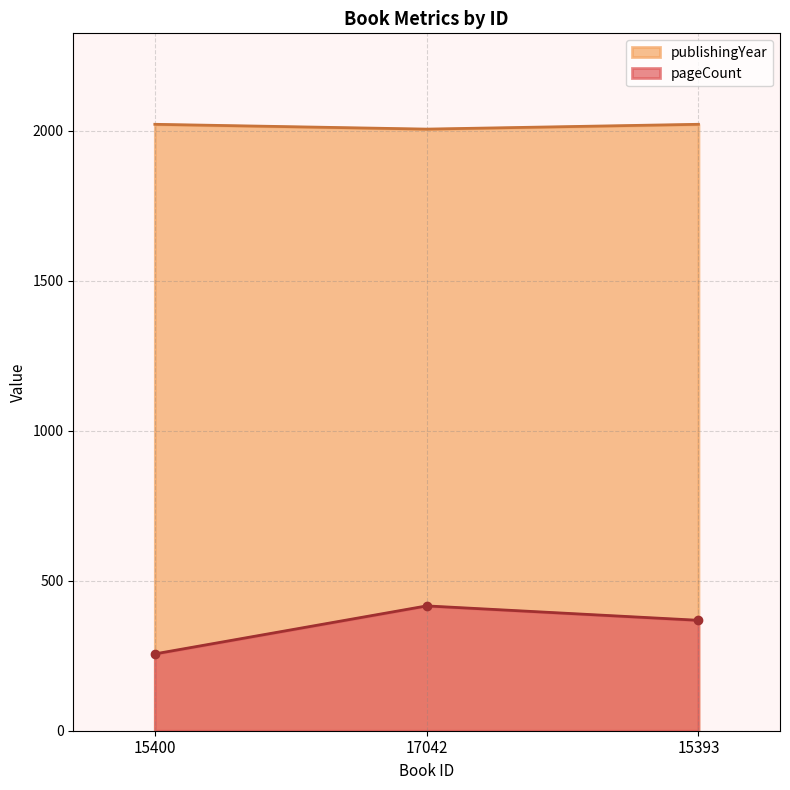

Which series has the widest spread of values?

pageCount